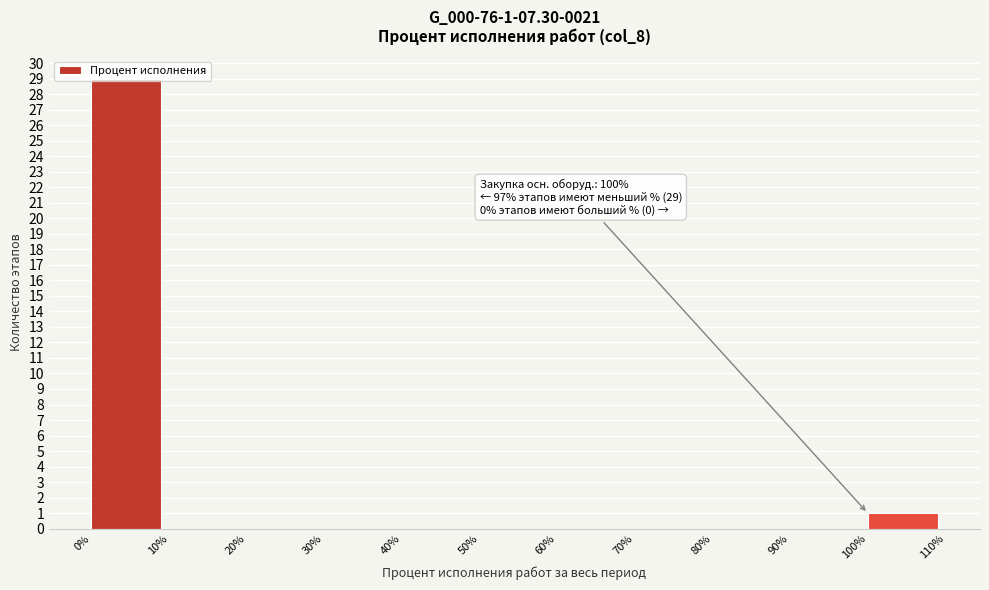

Which range on the x-axis has the tallest bar?

0% to 10%